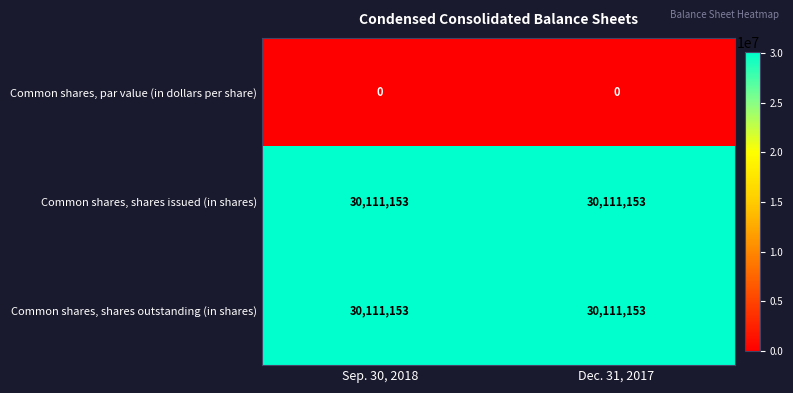

The Common shares, shares outstanding (in shares) series shows 40915106 at Dec. 31, 2017. True or false?

False